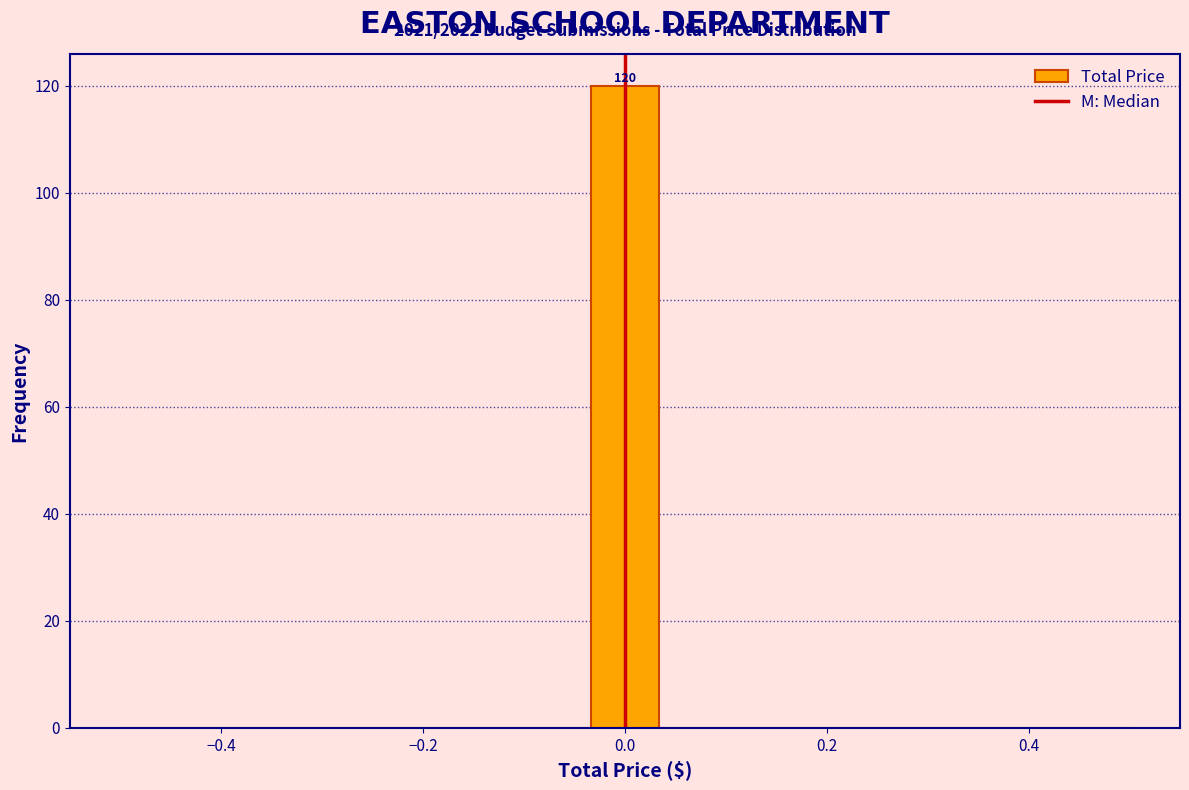

Read against the x-axis, roughly where is the centre of the tallest bar?

0.00